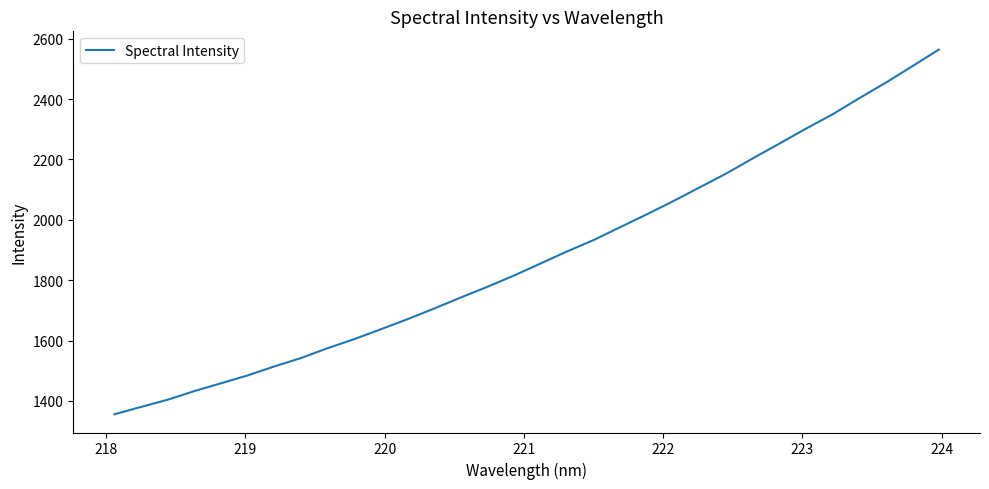

What is the minimum value shown in the chart?

1355.8